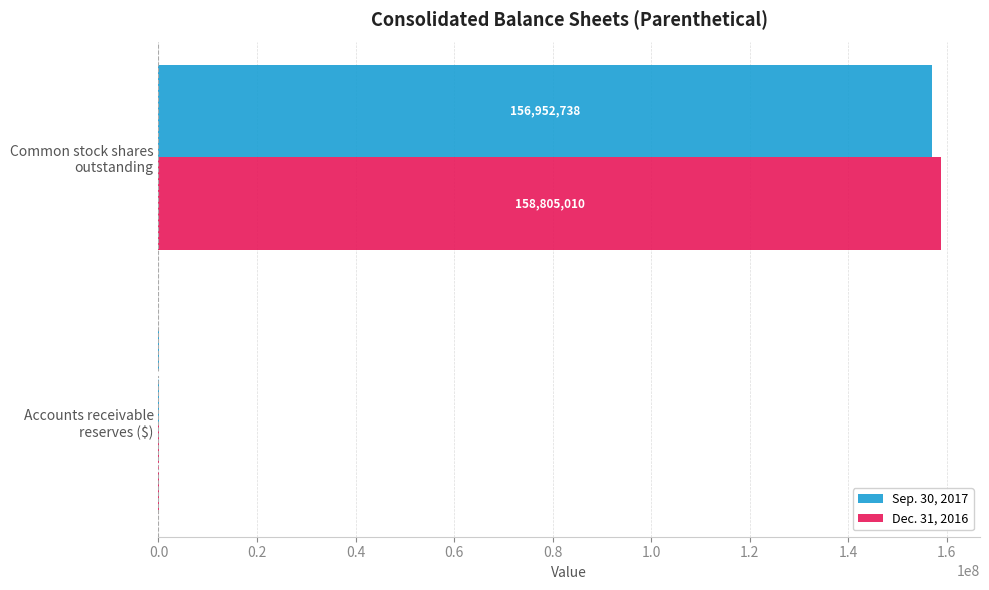

Which series has the largest total across all categories?

Dec. 31, 2016